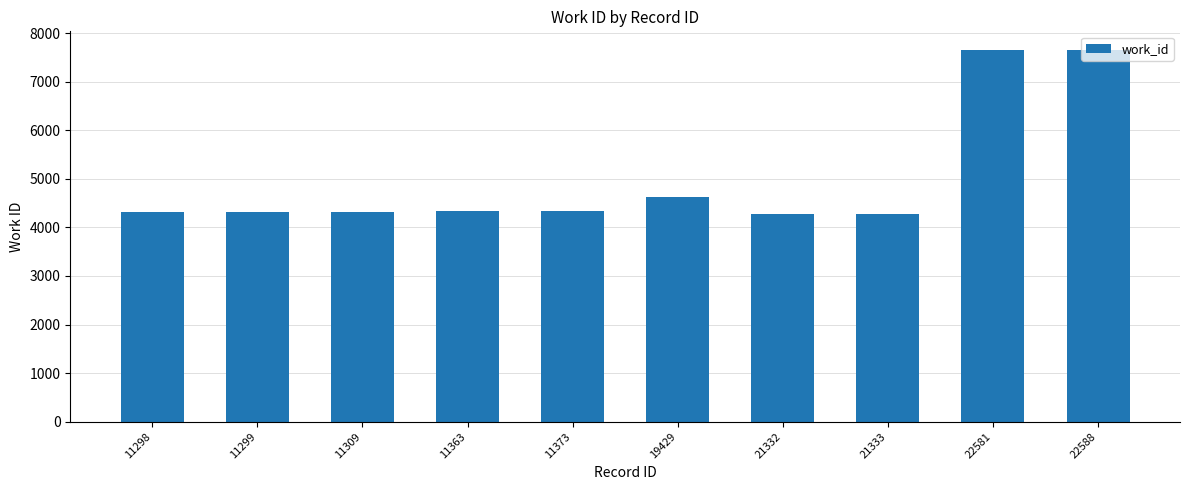

The value at 11309 is 4326. True or false?

True